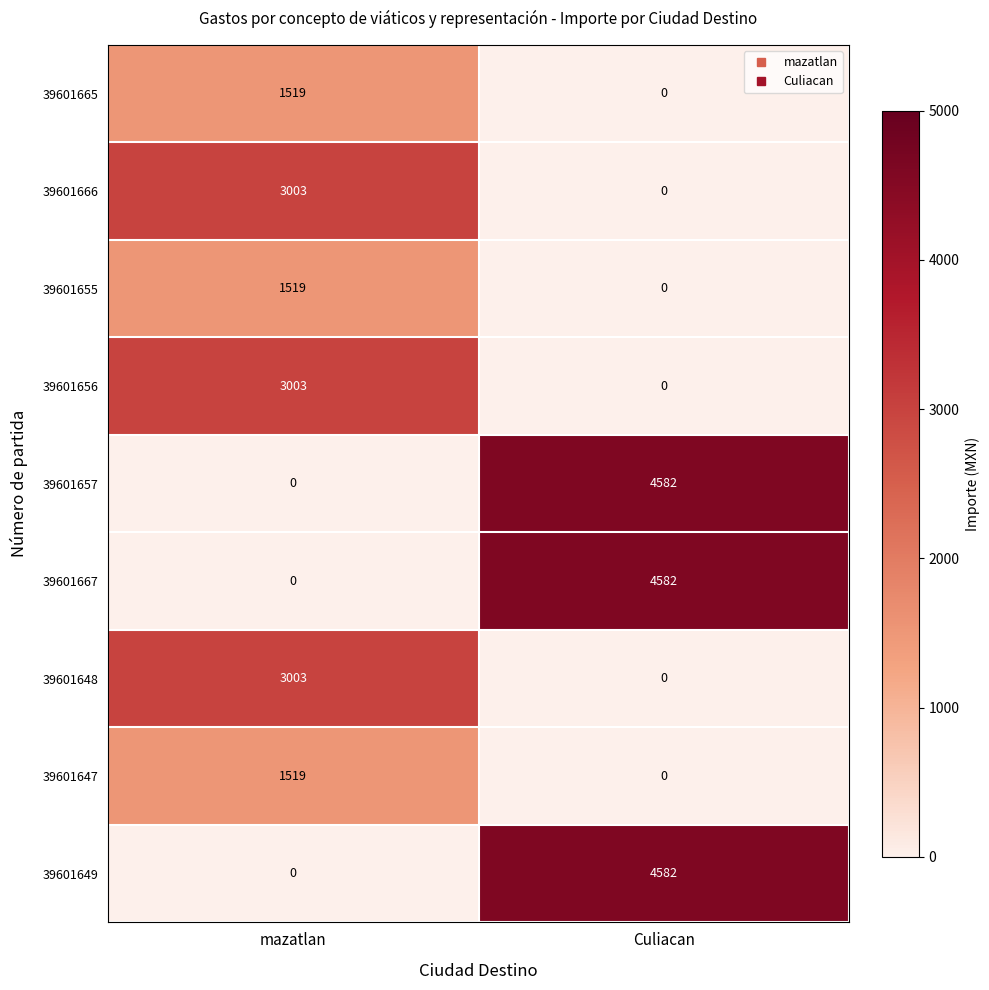

Rank the categories by 39601665 value from lowest to highest.

Culiacan, mazatlan